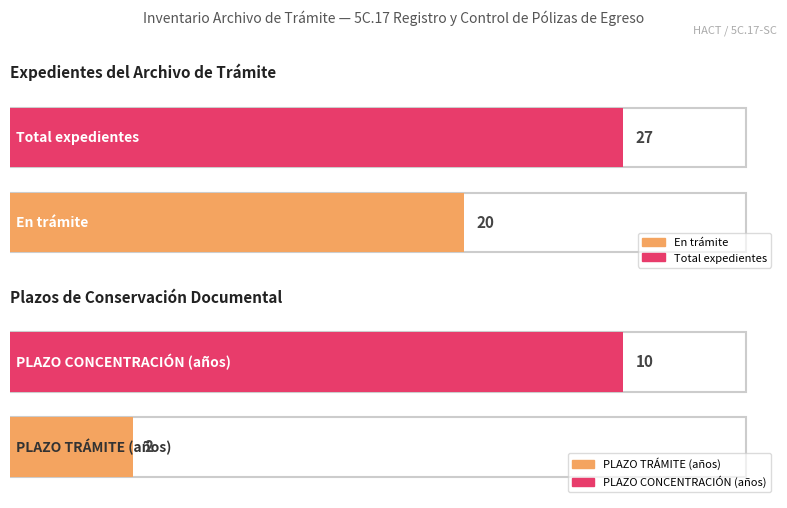

What is the value of the Trámite (PLAZO DE CONSERVACIÓN) bar at the 20th from the left?

2